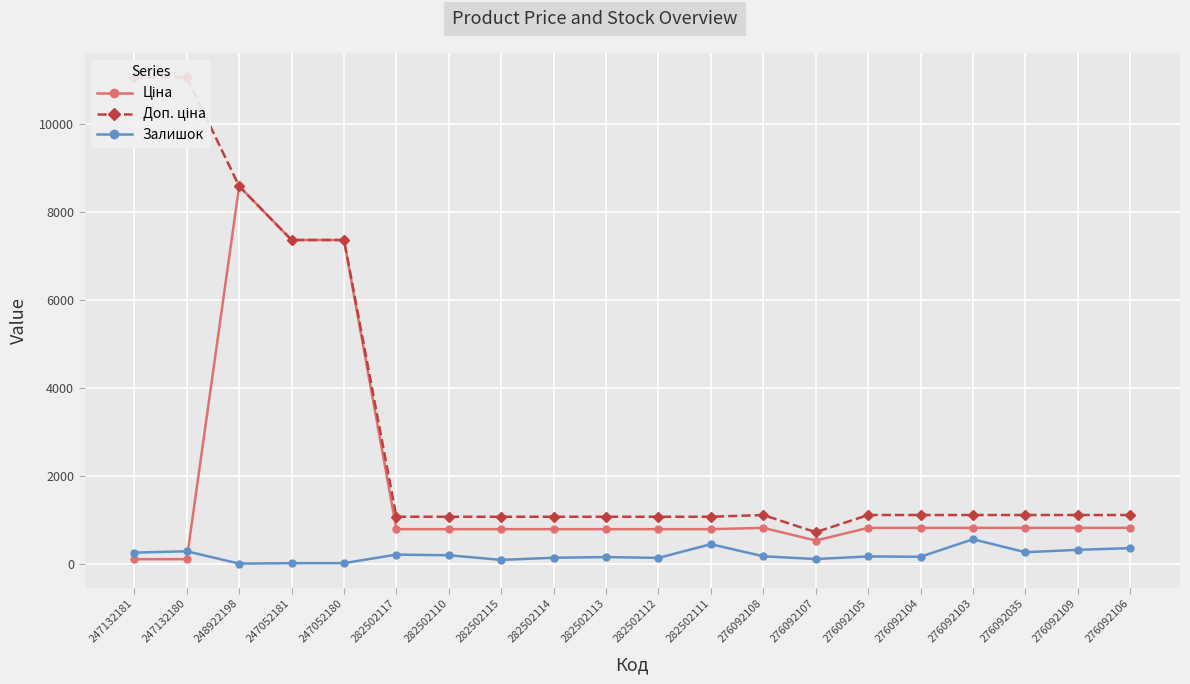

At how many categories does at least one series exceed 2507?

5